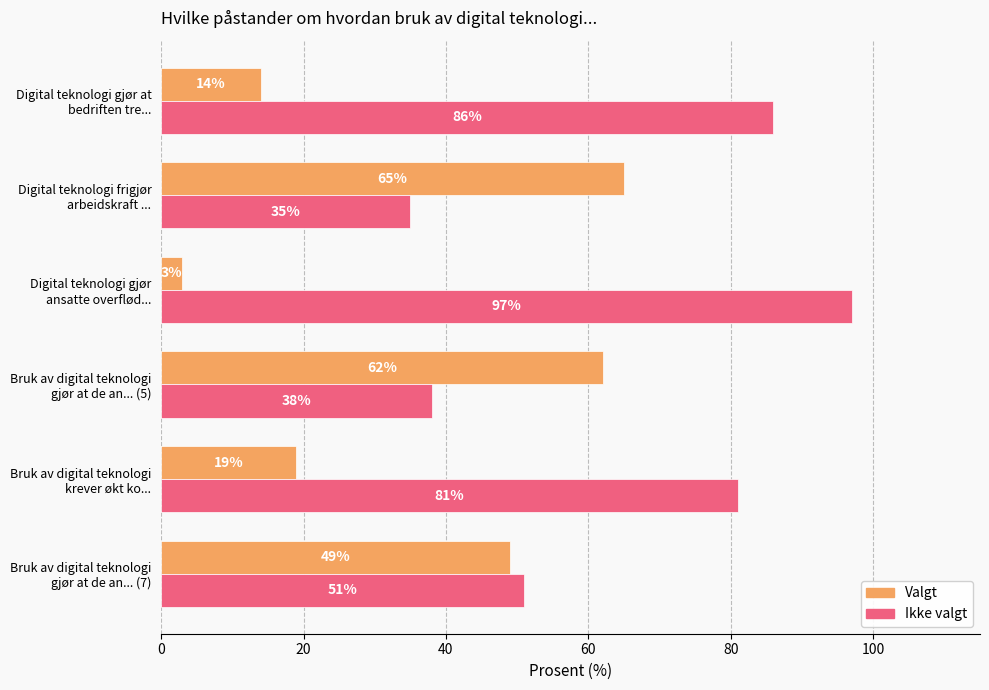

What is the minimum value for Valgt?

3